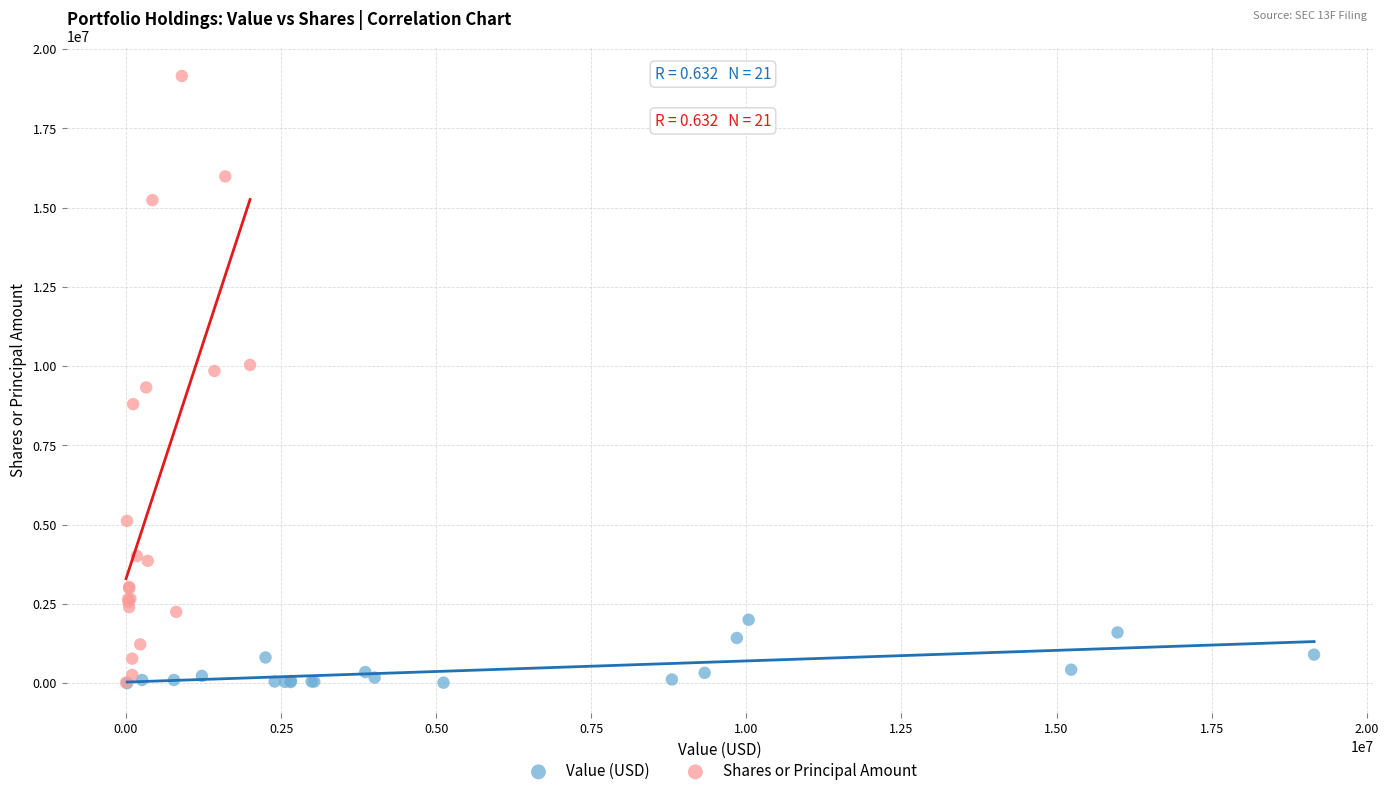

Which series has the widest spread of Y values?

Shares or Principal Amount